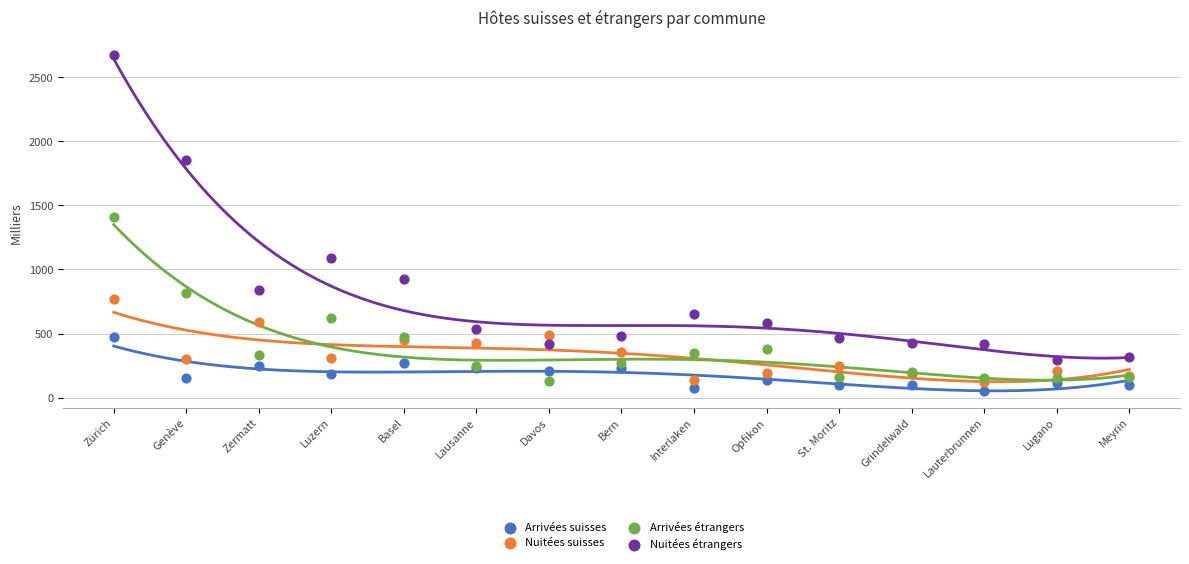

Which series has the widest spread of Y values?

Nuitées étrangers